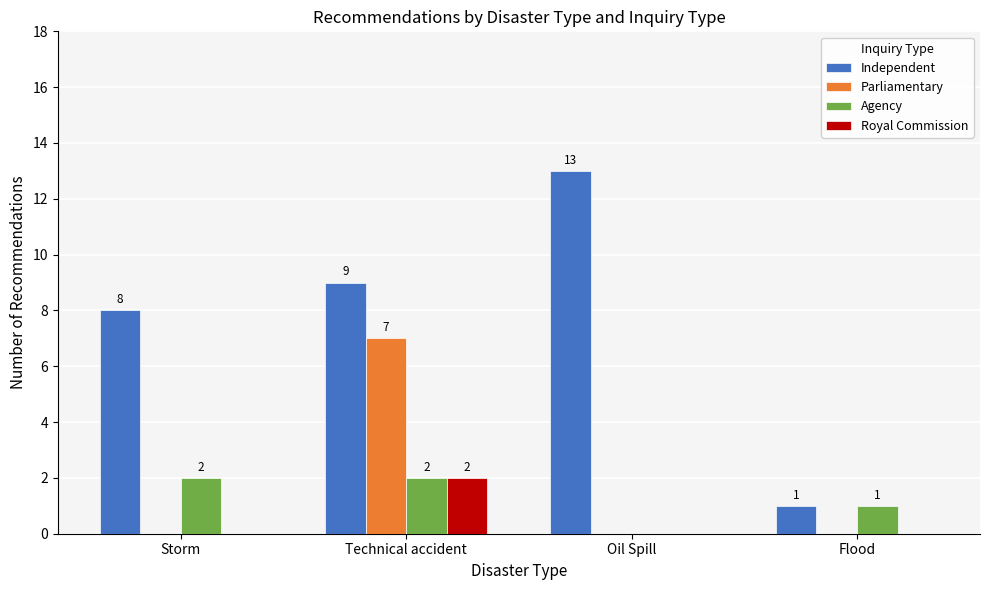

At which category is the sum across all series the highest?

Technical accident